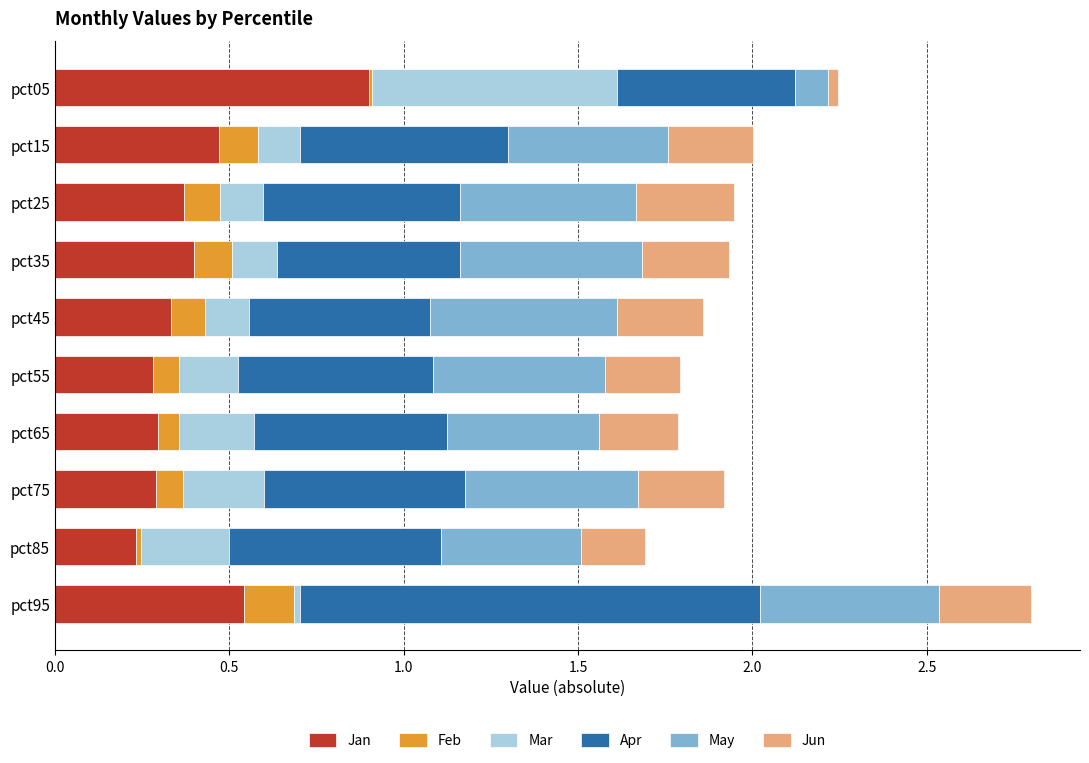

Is it true that Jan equals 0.4 at pct35?

True